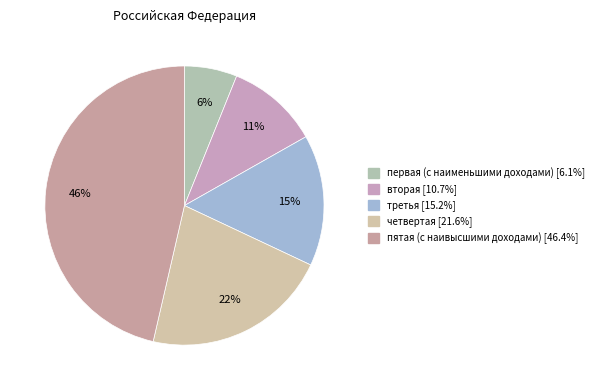

Which has a higher value, вторая or третья?

третья